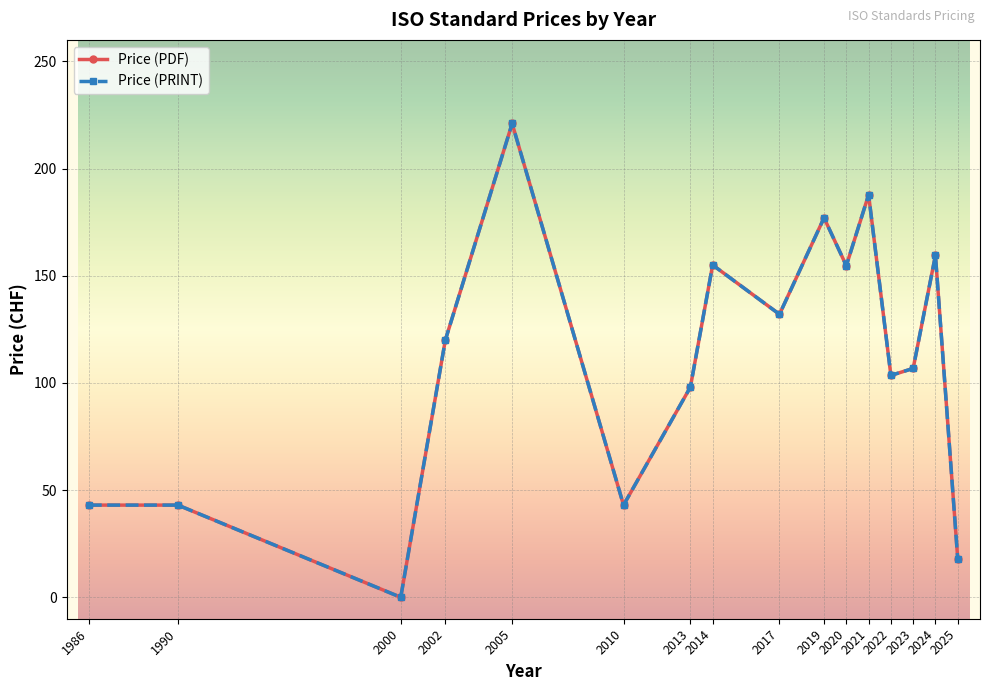

Which series changed the most between 2002 and 2022?

Price (PDF)